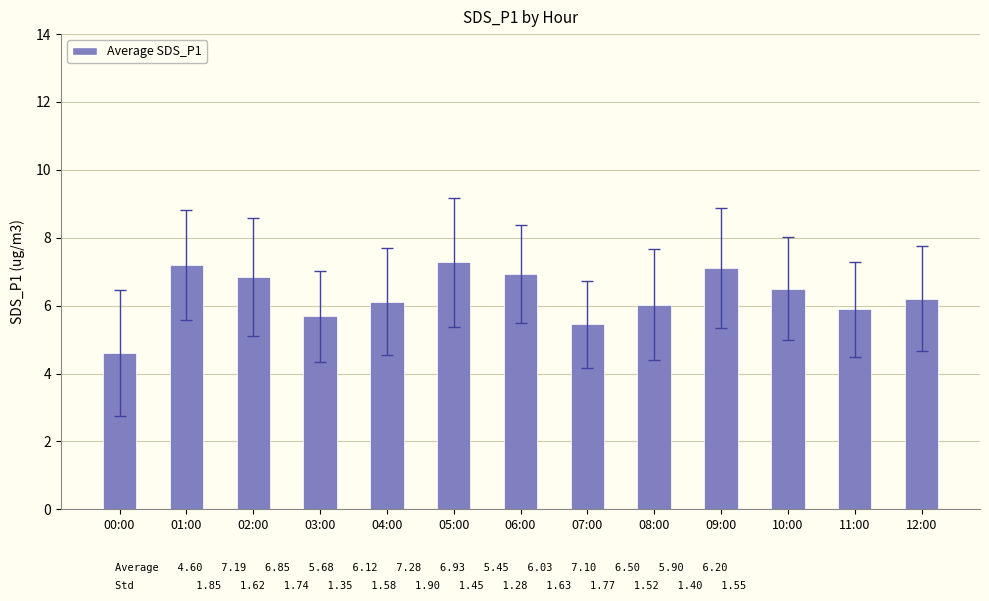

What is the label of the 9th bar from the right?

04:00